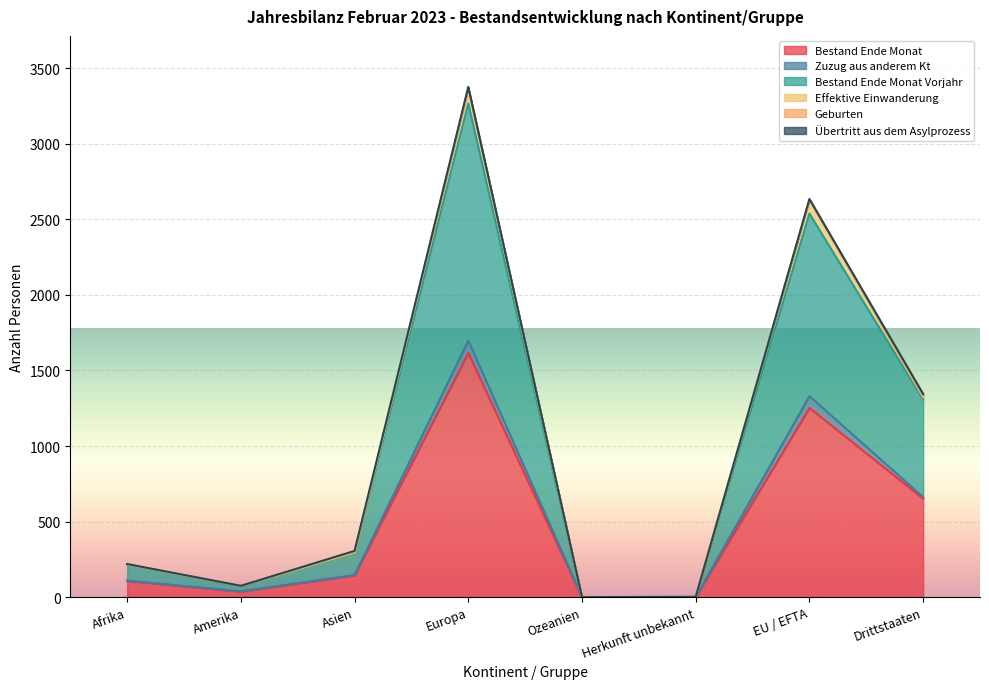

What is the value of the Geburten point at the 8th from the left?

1344